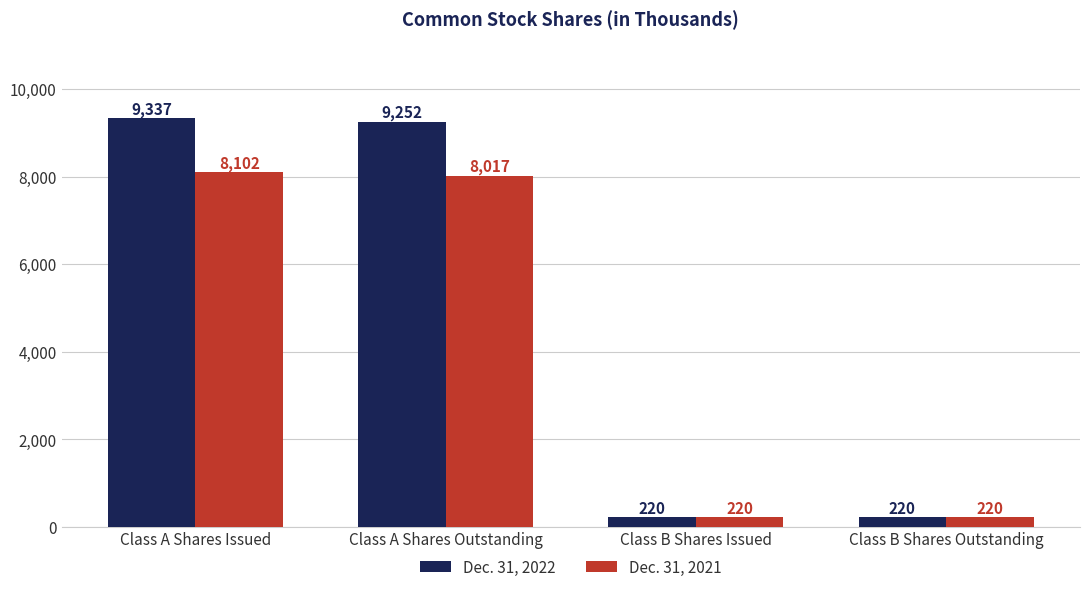

The value of Dec. 31, 2022 at Class A Shares Issued is 14331. True or false?

False